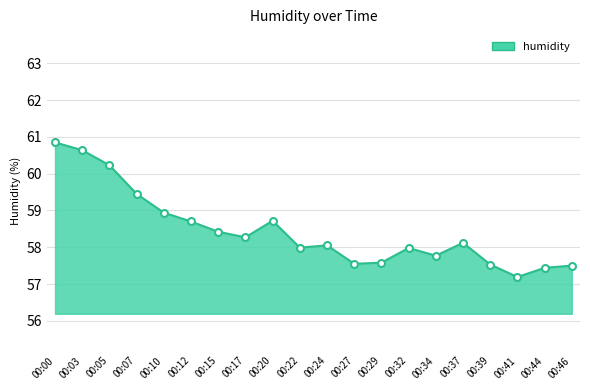

What is the value of the 15th point from the left?

57.8